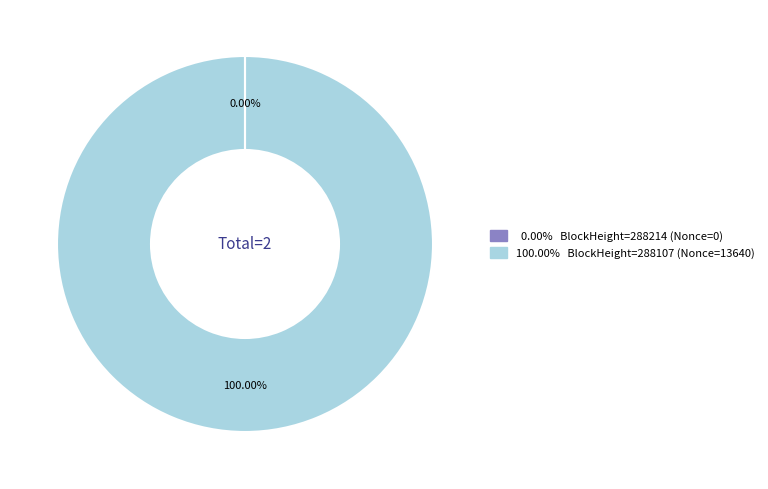

Is there any slice that represents more than half of the pie?

Yes